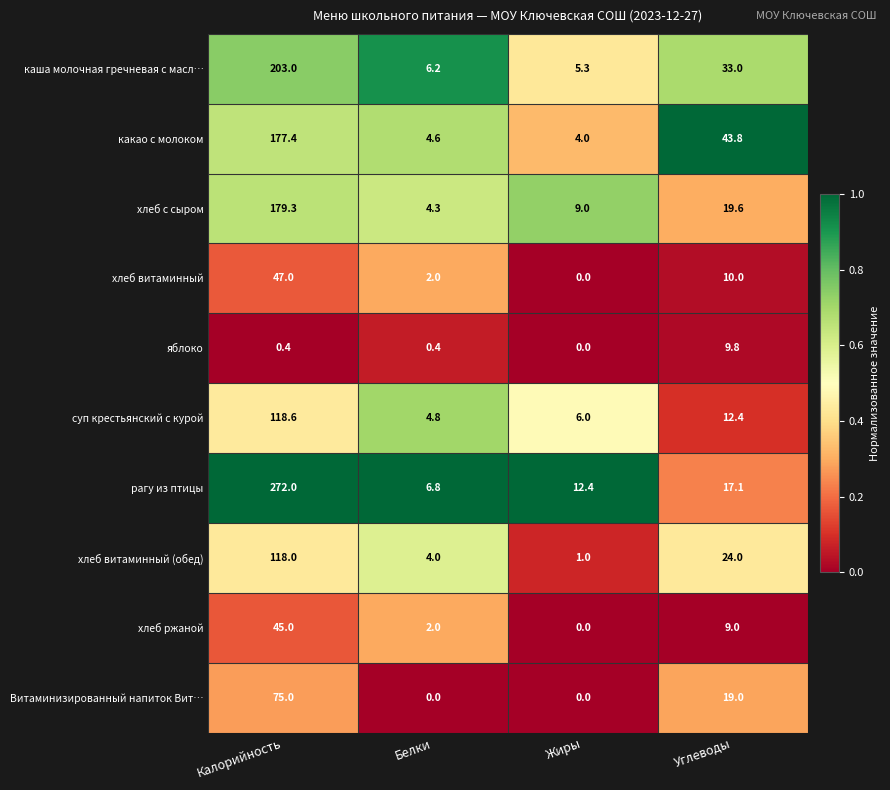

Which series has the largest range (max minus min)?

рагу из птицы